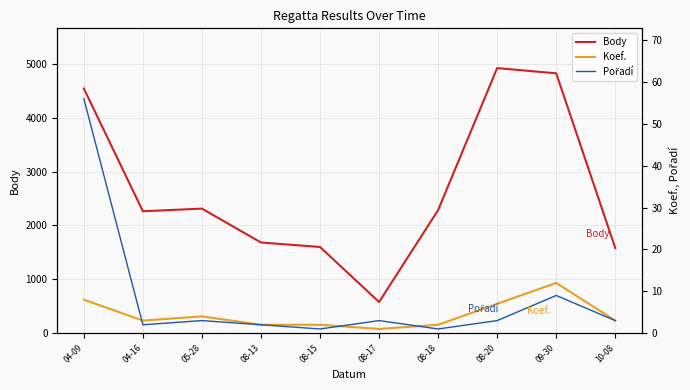

At which label does Body first exceed 2285?

04-09